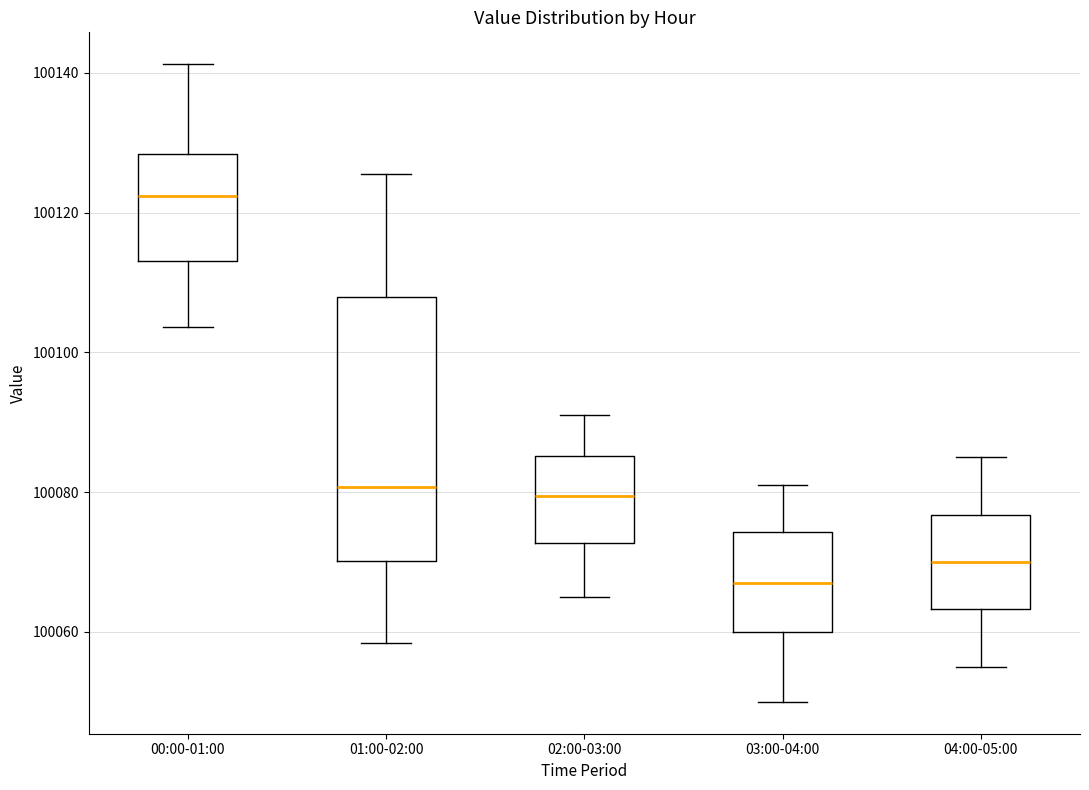

Which box's median line is the highest?

00:00-01:00